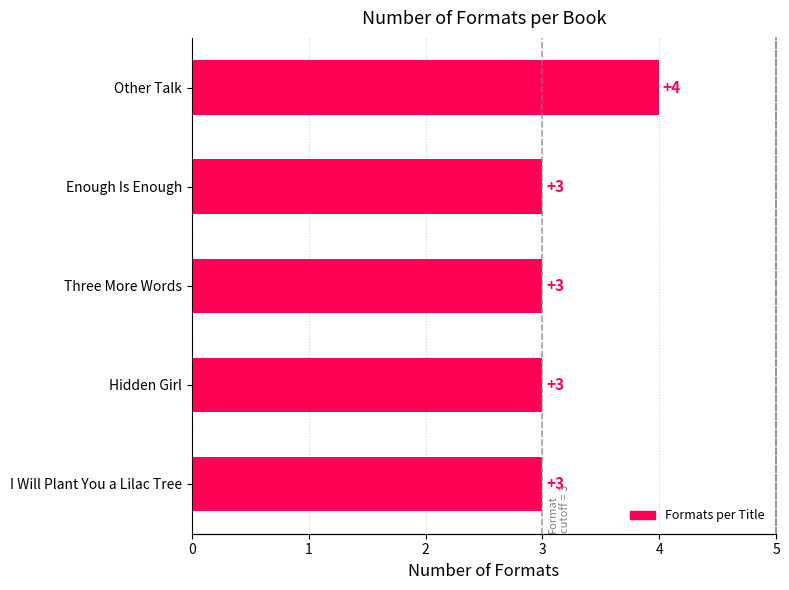

Reading right to left, what are all the values shown in this chart?

3	3	3	3	4